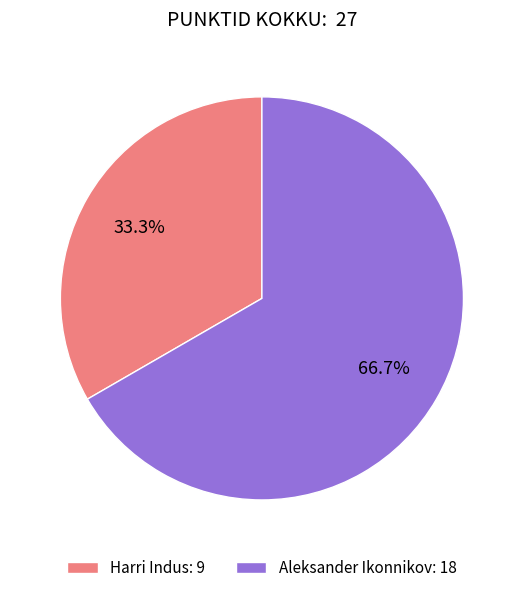

To the nearest percent, what is the combined percentage of Aleksander Ikonnikov and Harri Indus?

100%